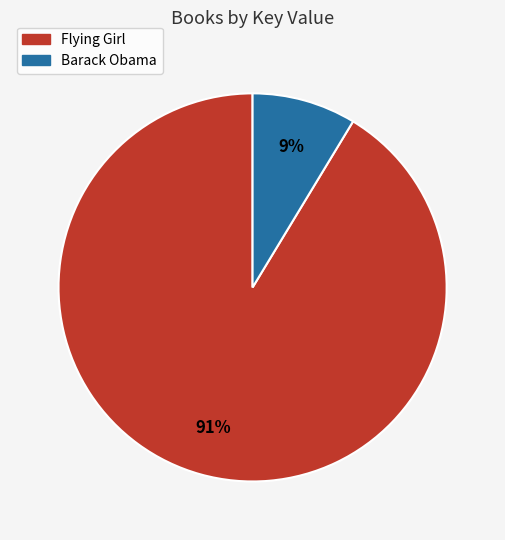

Rank the categories by value from lowest to highest.

Barack Obama, Flying Girl